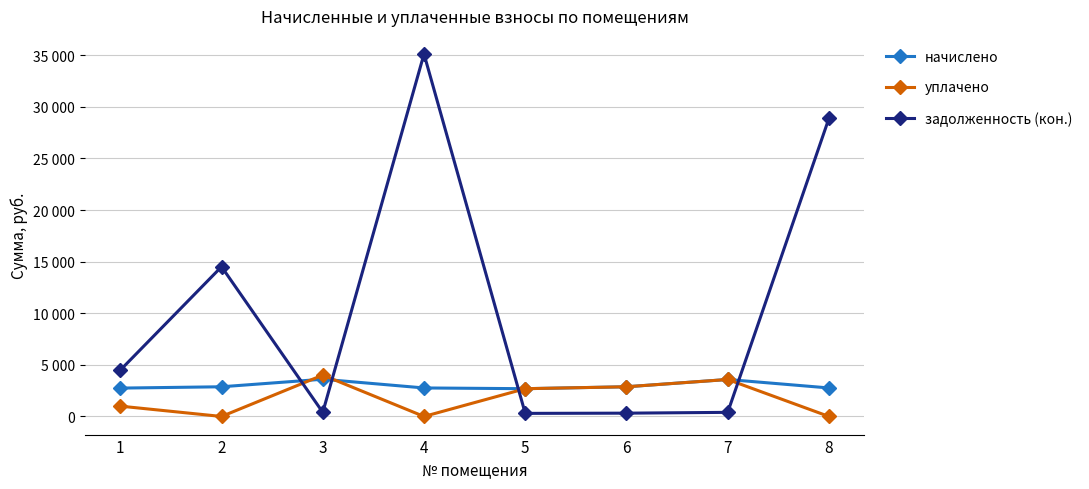

Where is the first local maximum for задолженность (кон.)?

2